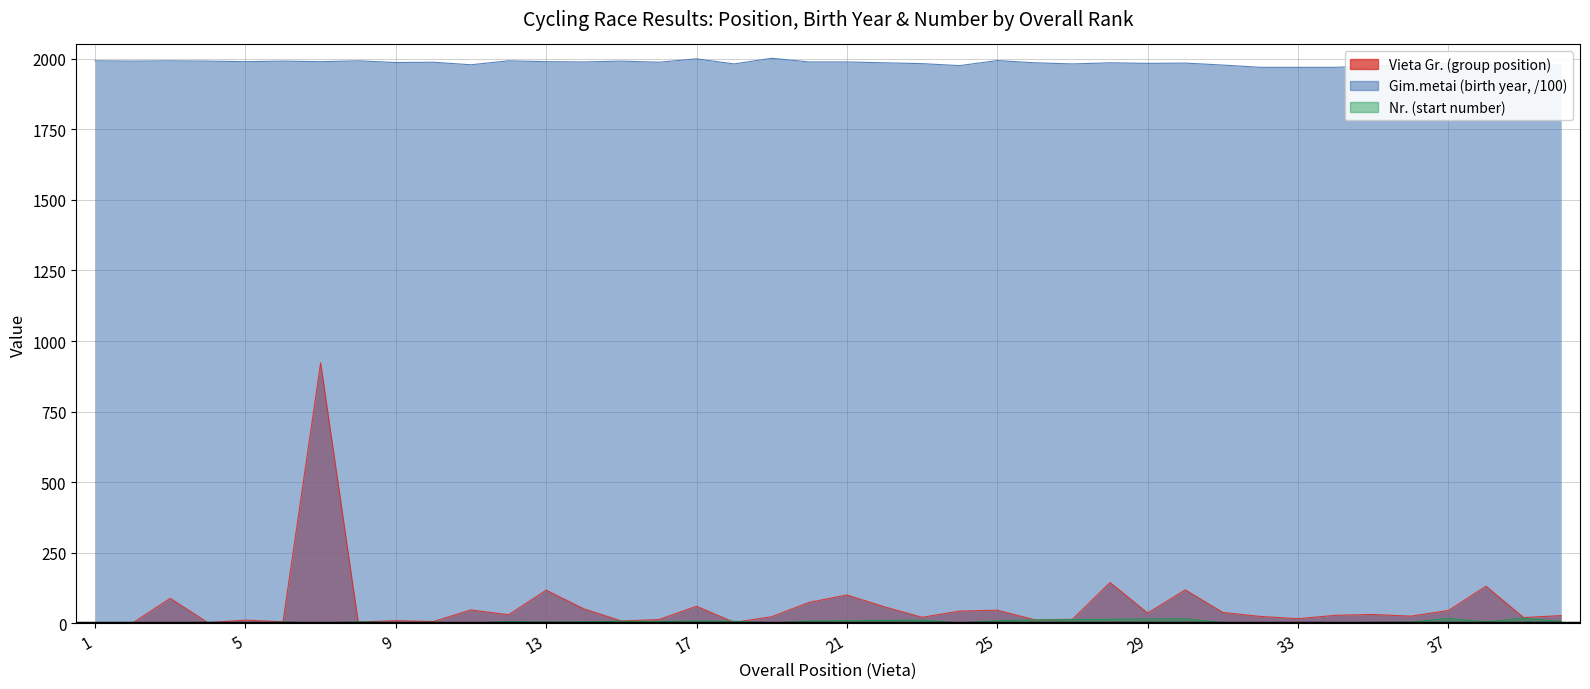

Is the value of Nr. at 36 greater than the value of Gim.metai at 33?

No